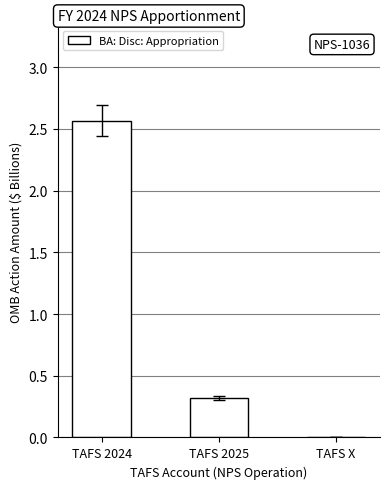

What is the sum of the values at TAFS 2024 and TAFS 2025?

2.9